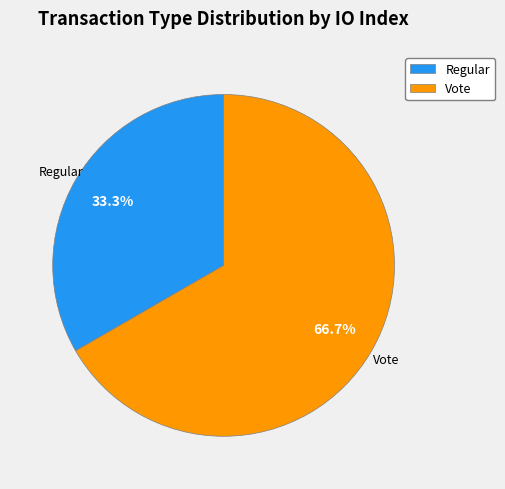

Is it true that Regular is 33% of the pie?

True